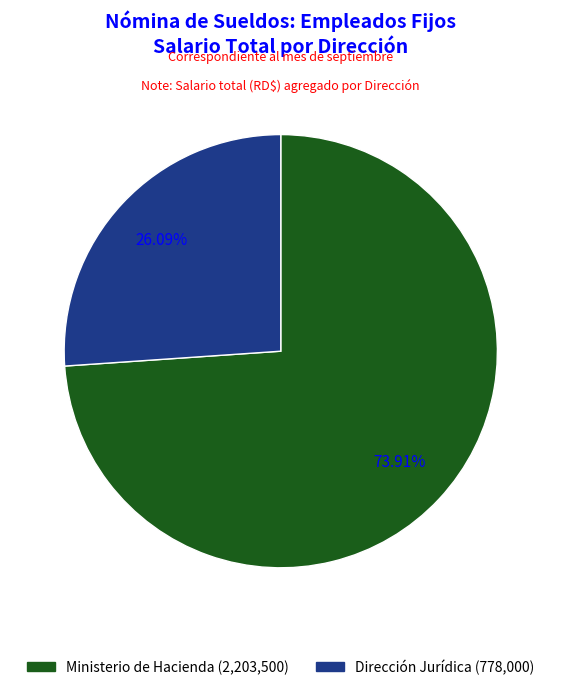

Is there any slice that represents more than half of the pie?

Yes